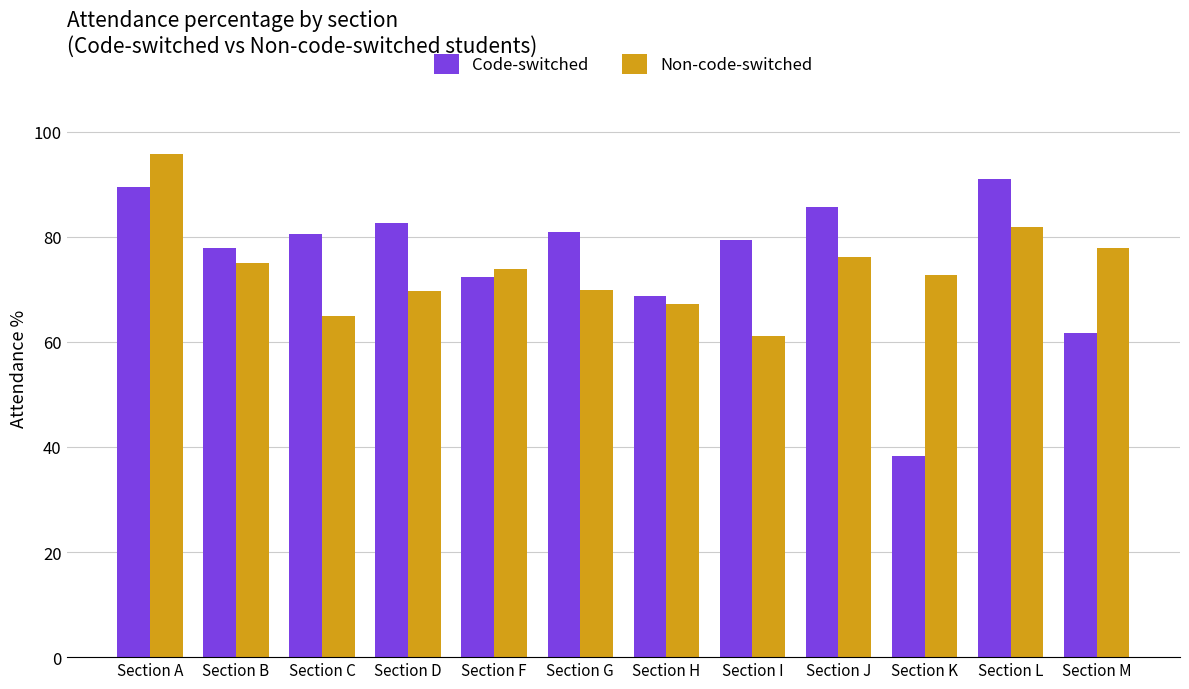

Does the chart contain stacked bars?

No